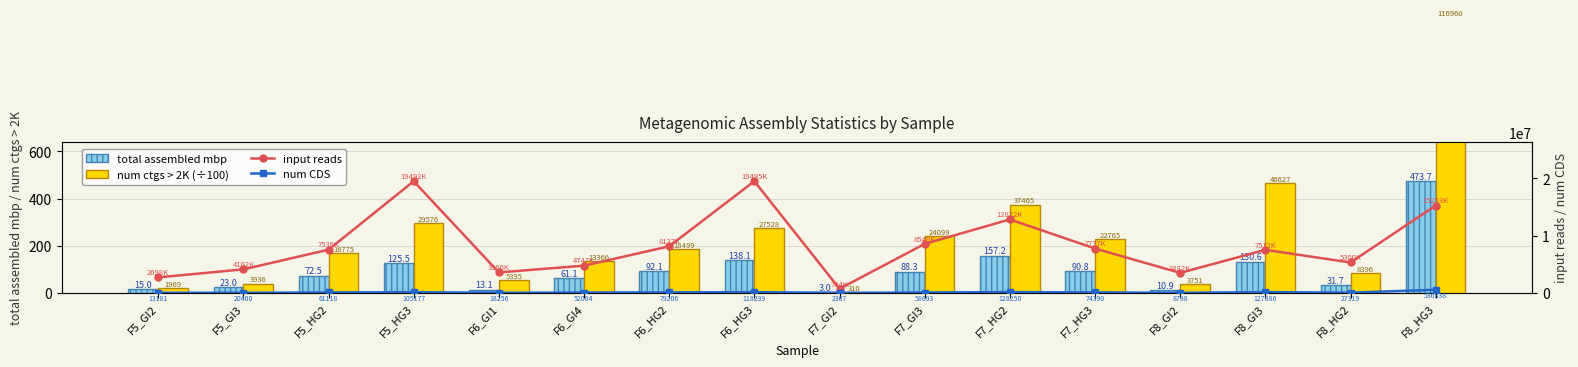

At which label does total assembled mbp first exceed 88?

F5_HG3